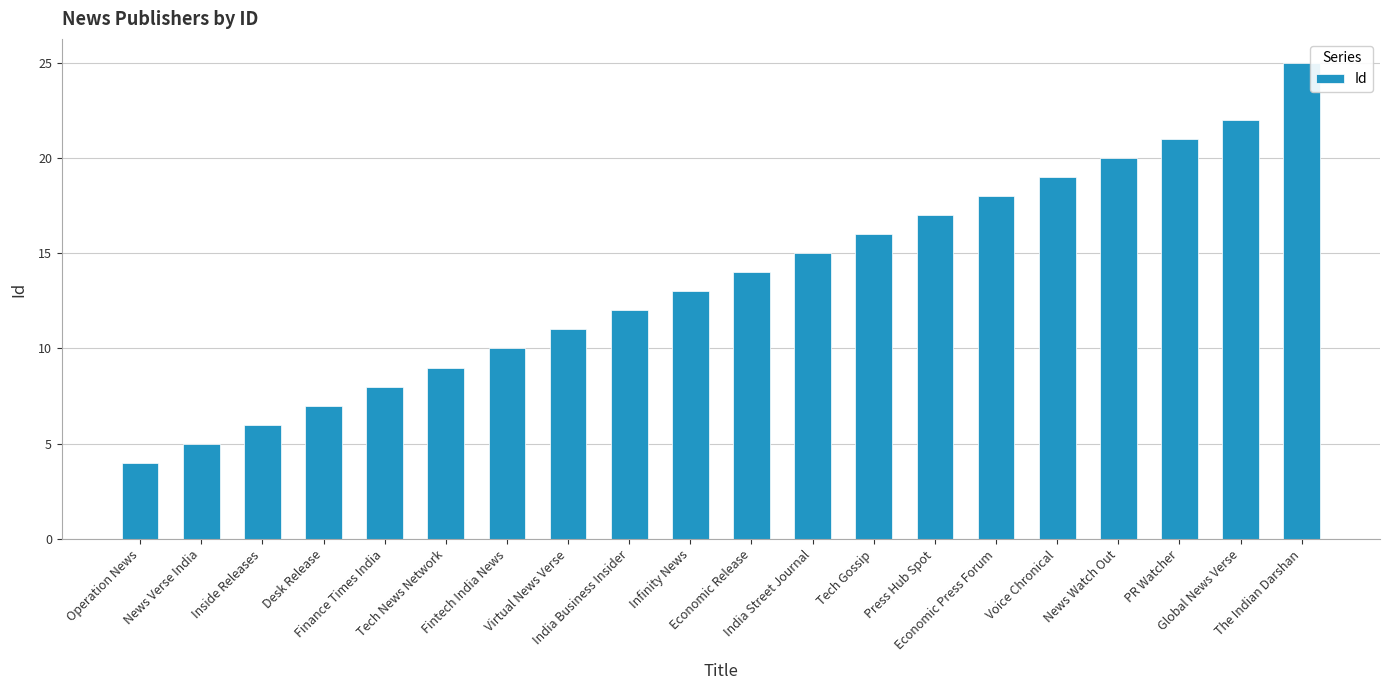

What is the label of the 5th bar from the right?

Voice Chronical